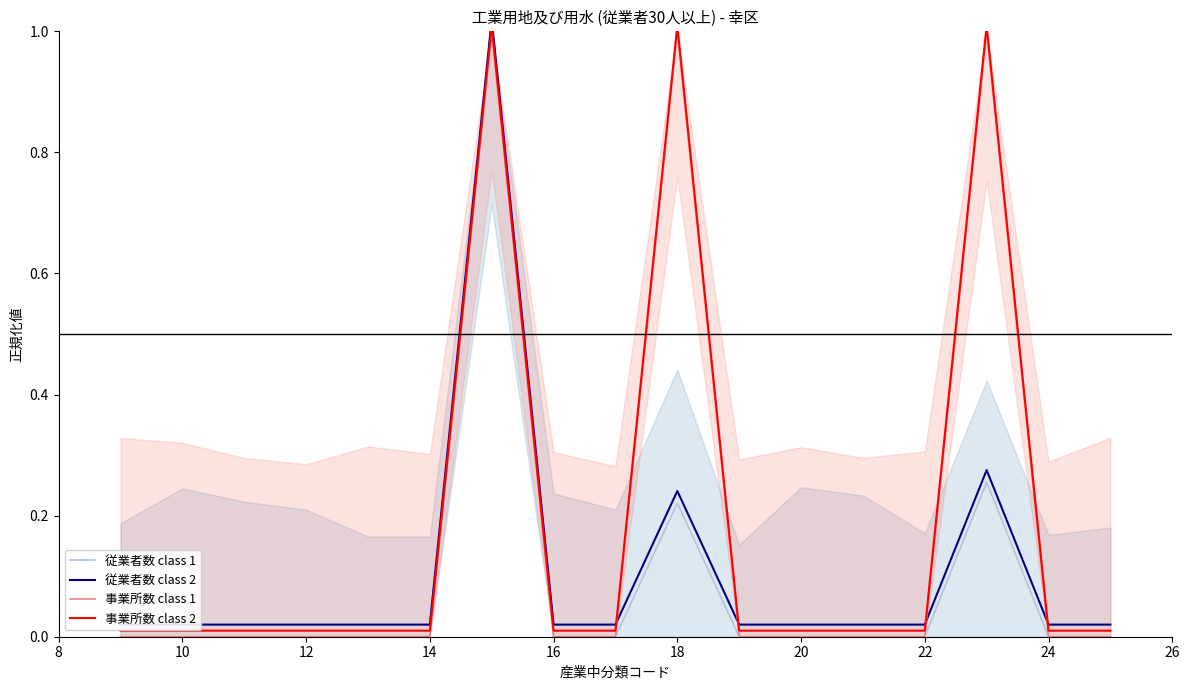

The value of 事業所数 class 2 at 12 is 0.0. True or false?

True